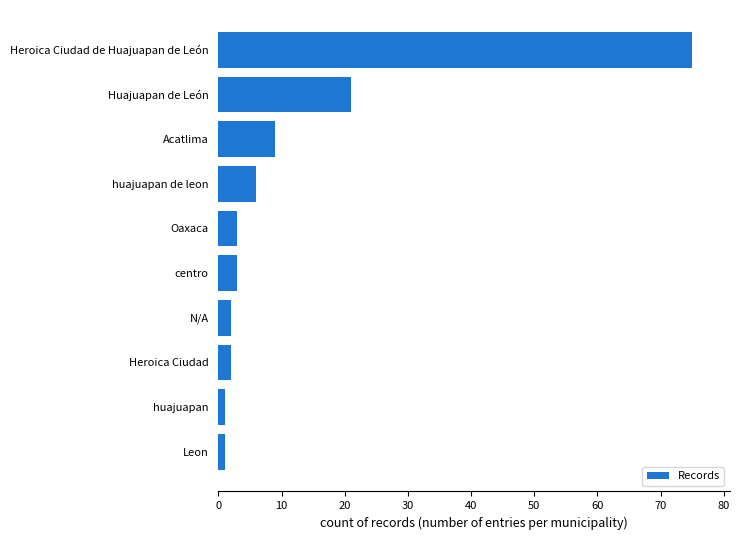

How many bars are there in total?

10